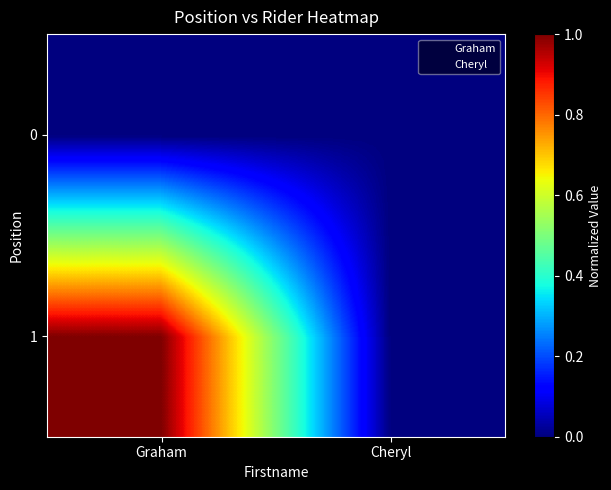

List the series in order of their peak value, highest first.

1, 0